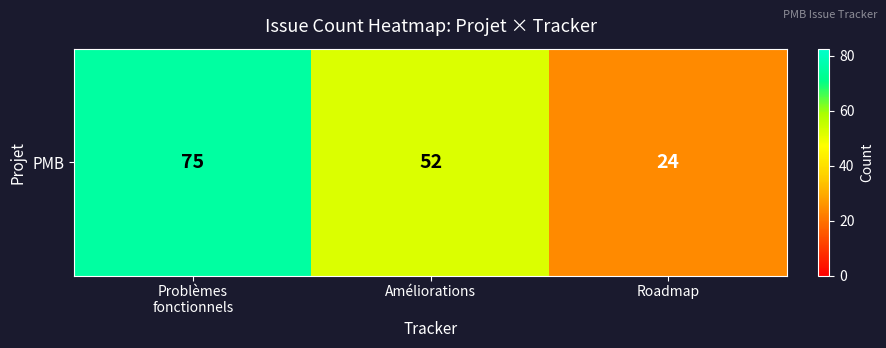

What is the change in value from Problèmes
fonctionnels to Roadmap?

-51